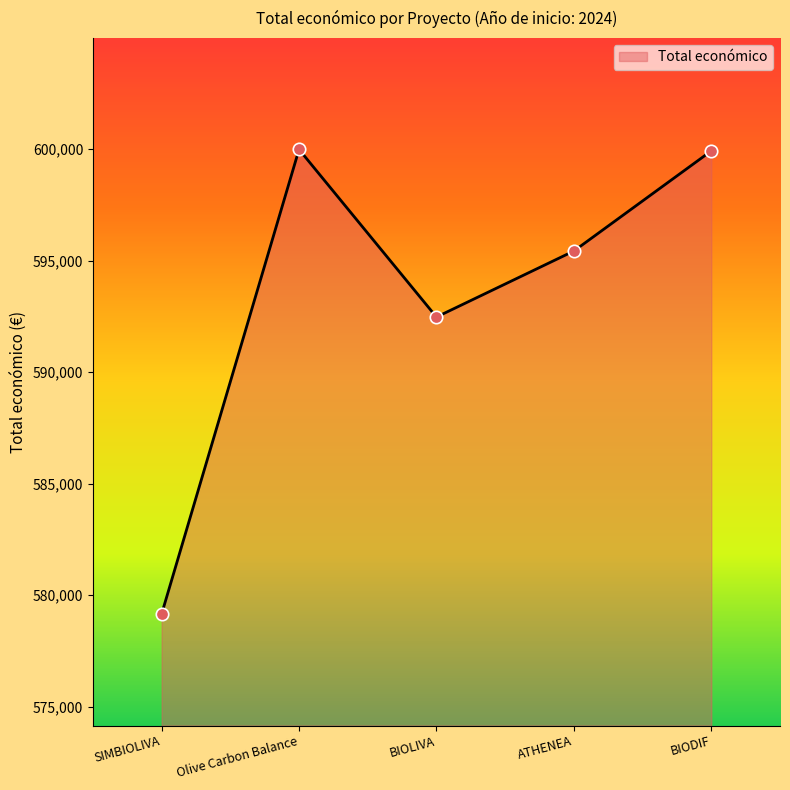

What is the change in value from Olive Carbon Balance to BIOLIVA?

-7517